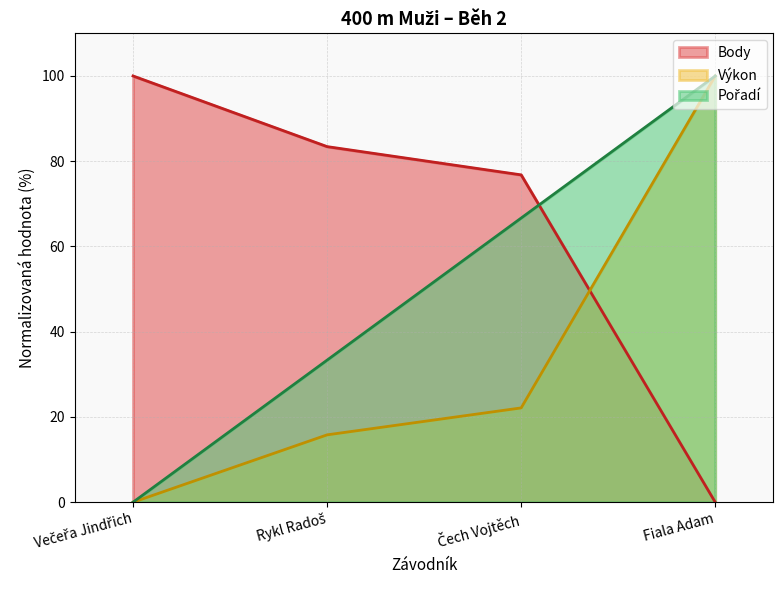

Which series has the widest spread of values?

Pořadí